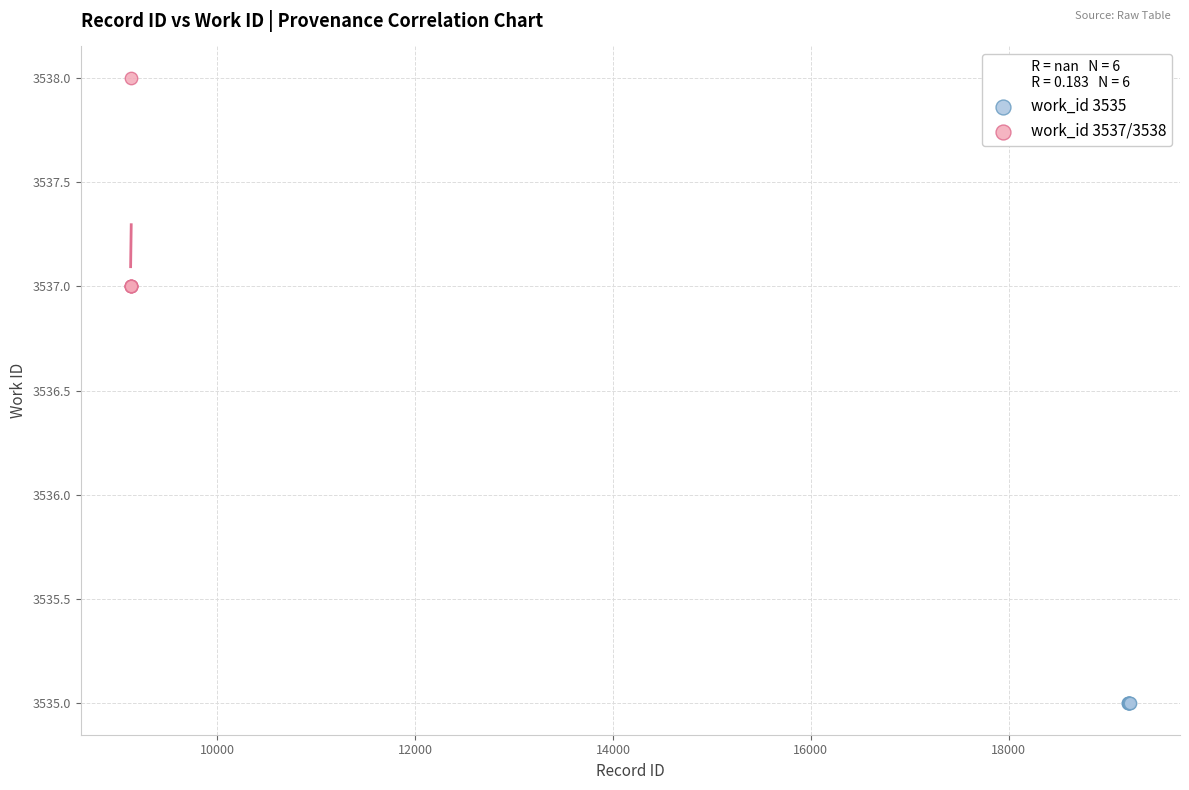

Which series reaches the maximum Y coordinate?

work_id 3537/3538